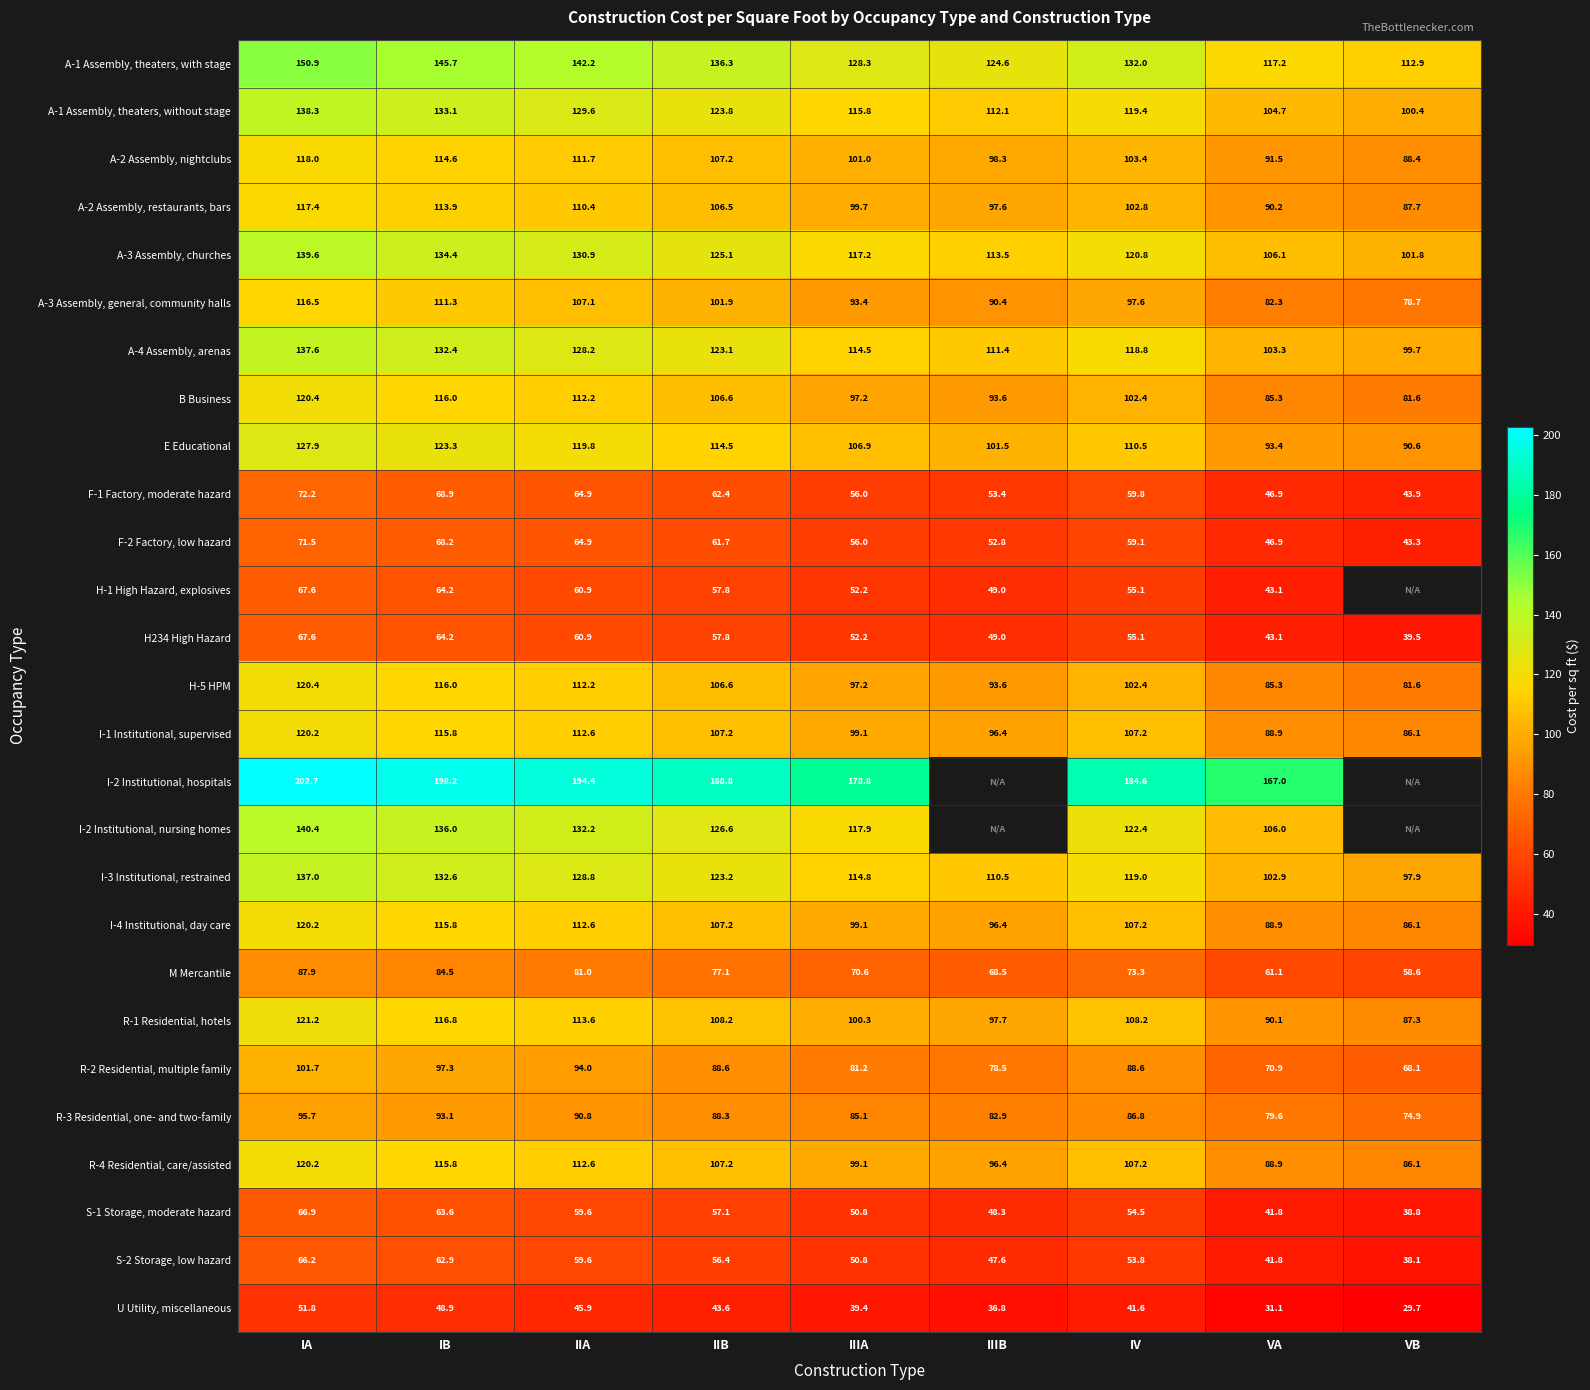

Between IA and IB, which is larger?

IA